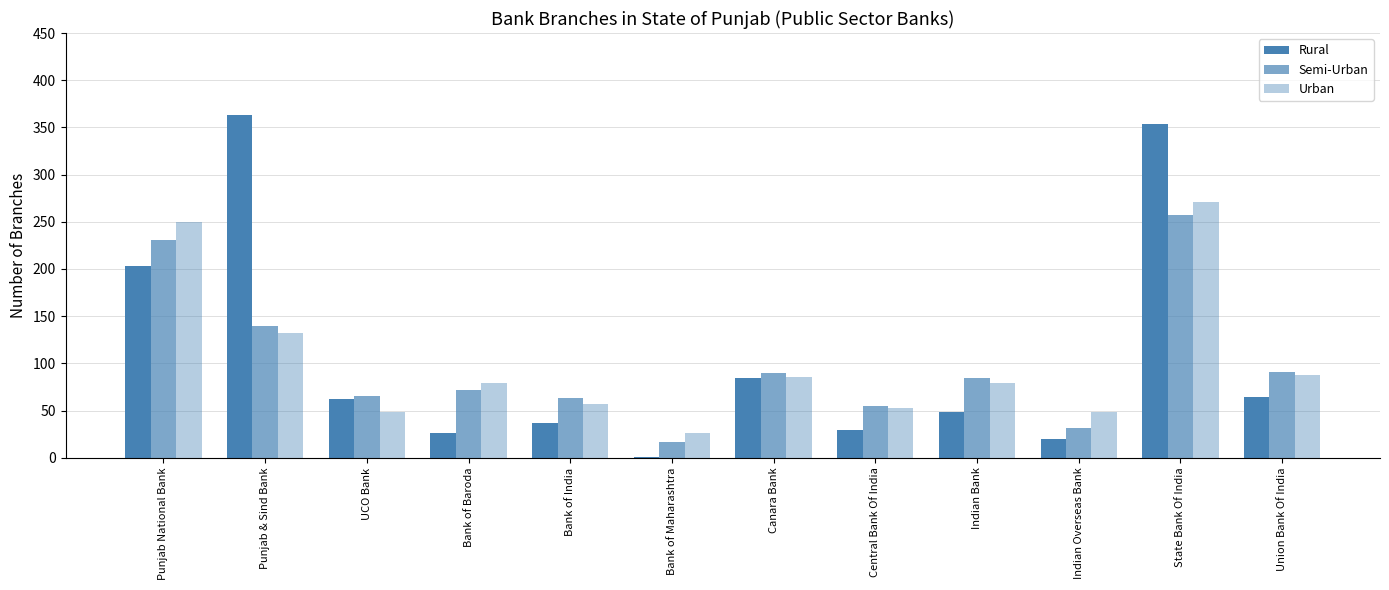

What is the value of the Rural bar at the 5th from the left?

37